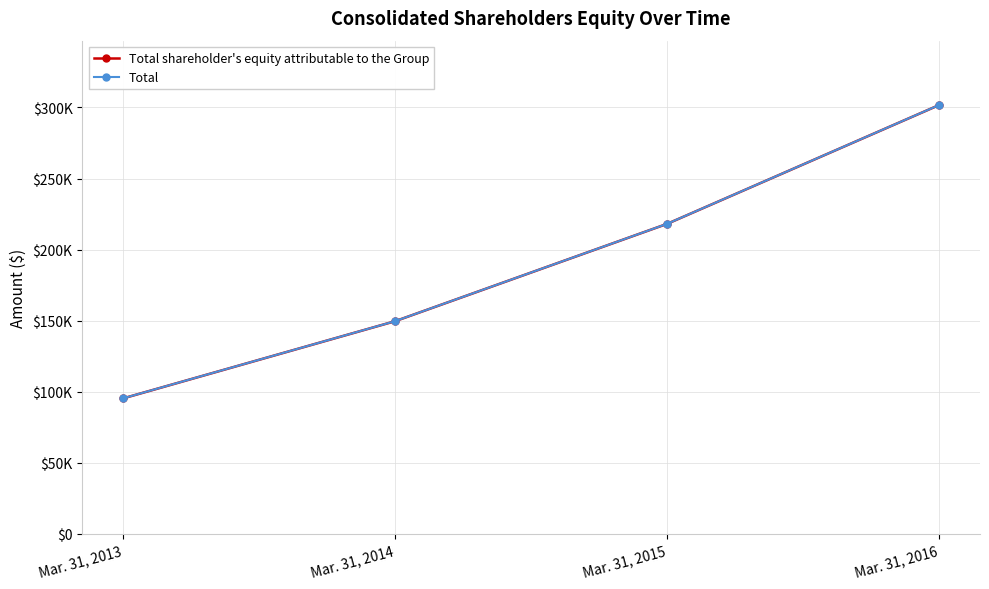

Which label corresponds to the smallest value in the chart?

Mar. 31, 2013